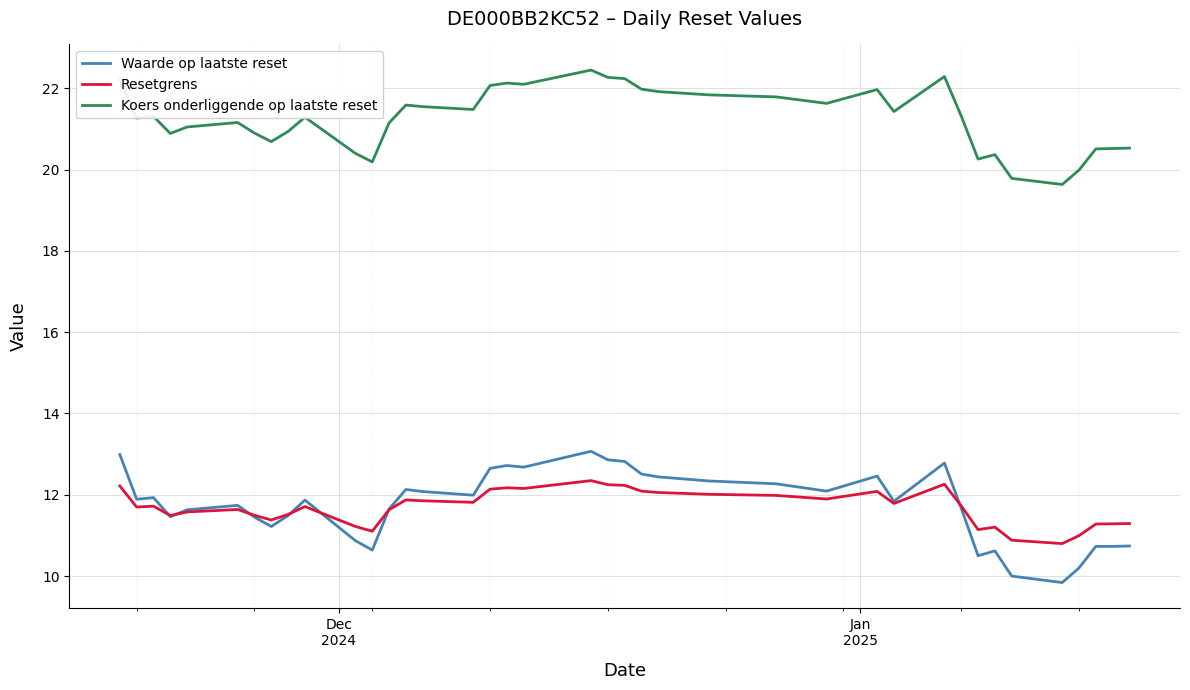

Rank the series by their maximum value, from highest to lowest.

Koers onderliggende op laatste reset, Waarde op laatste reset, Resetgrens